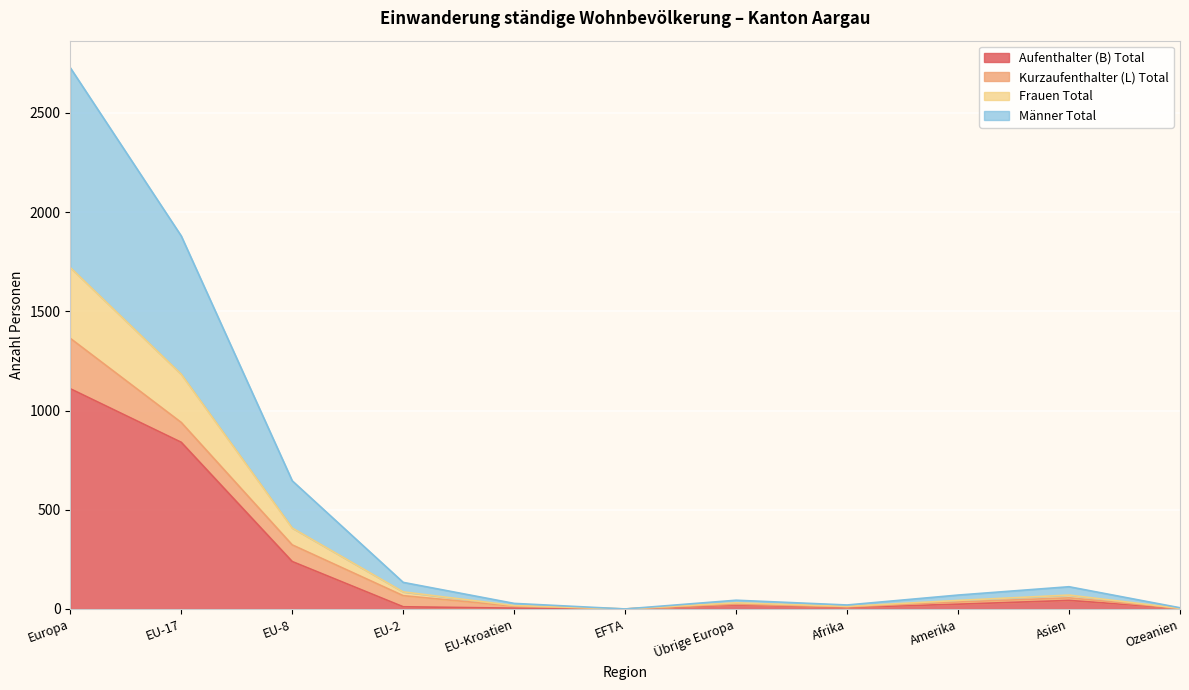

What is the difference between the second highest and second lowest values in the Aufenthalter (B) Total series?

837